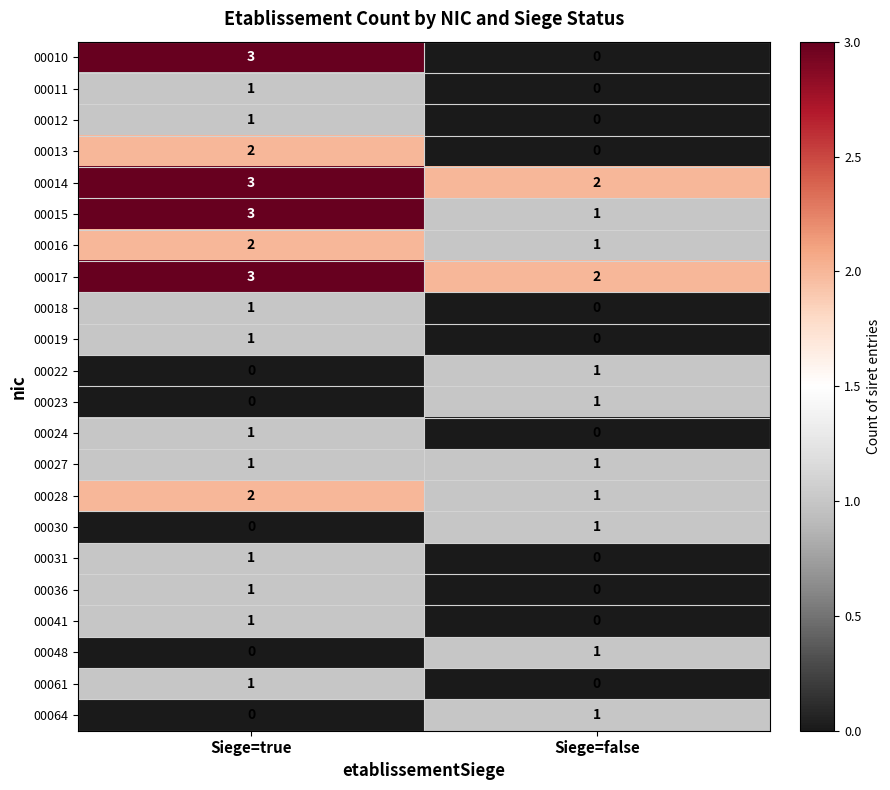

What is the total value across all series at Siege=true?

28